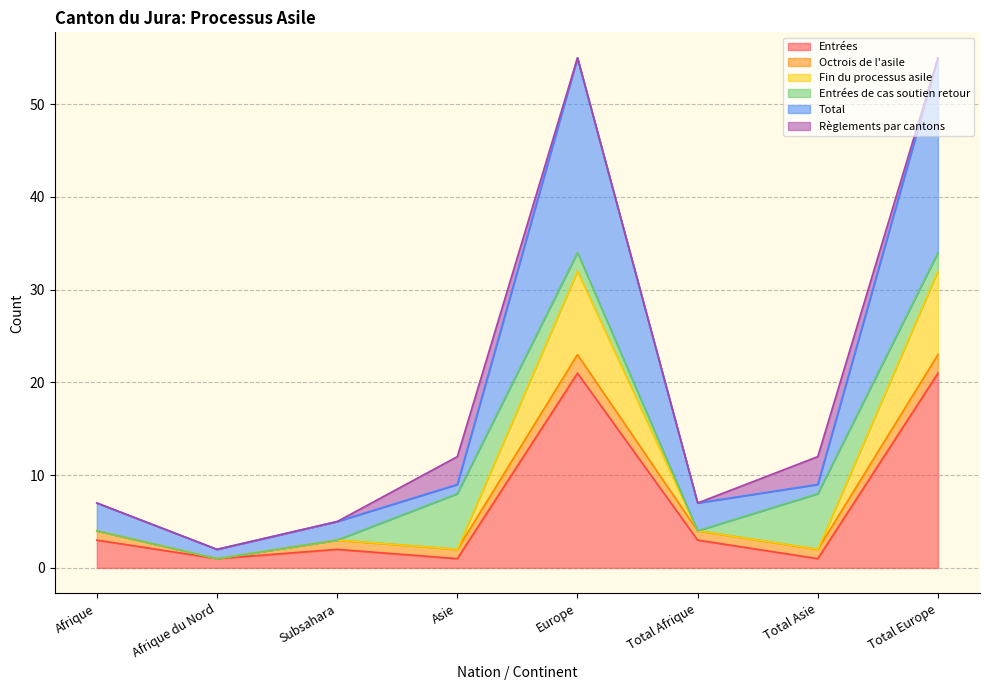

At which category is the sum across all series the highest?

Europe